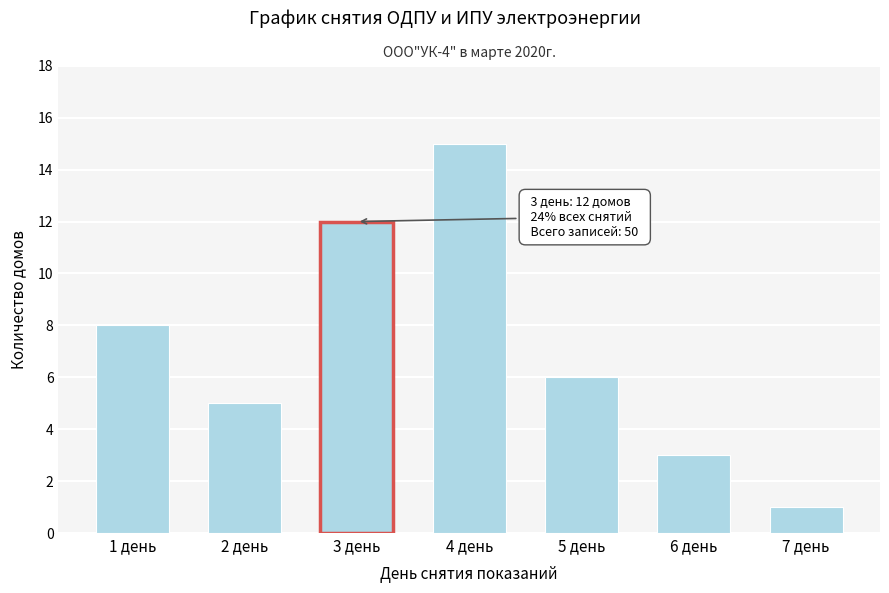

Reading right to left, extract all data points from this chart.

1	3	6	15	12	5	8